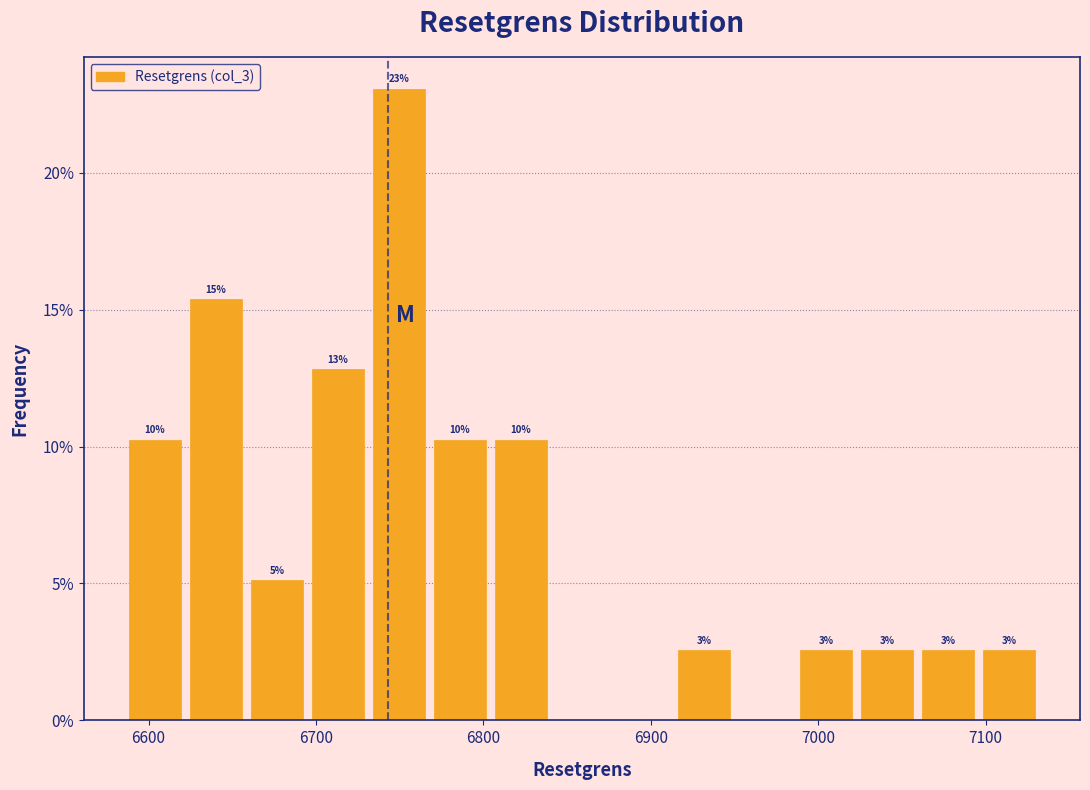

Around what value on the x-axis is the tallest bar? Give the approximate position of its centre, as read against the axis.

6750